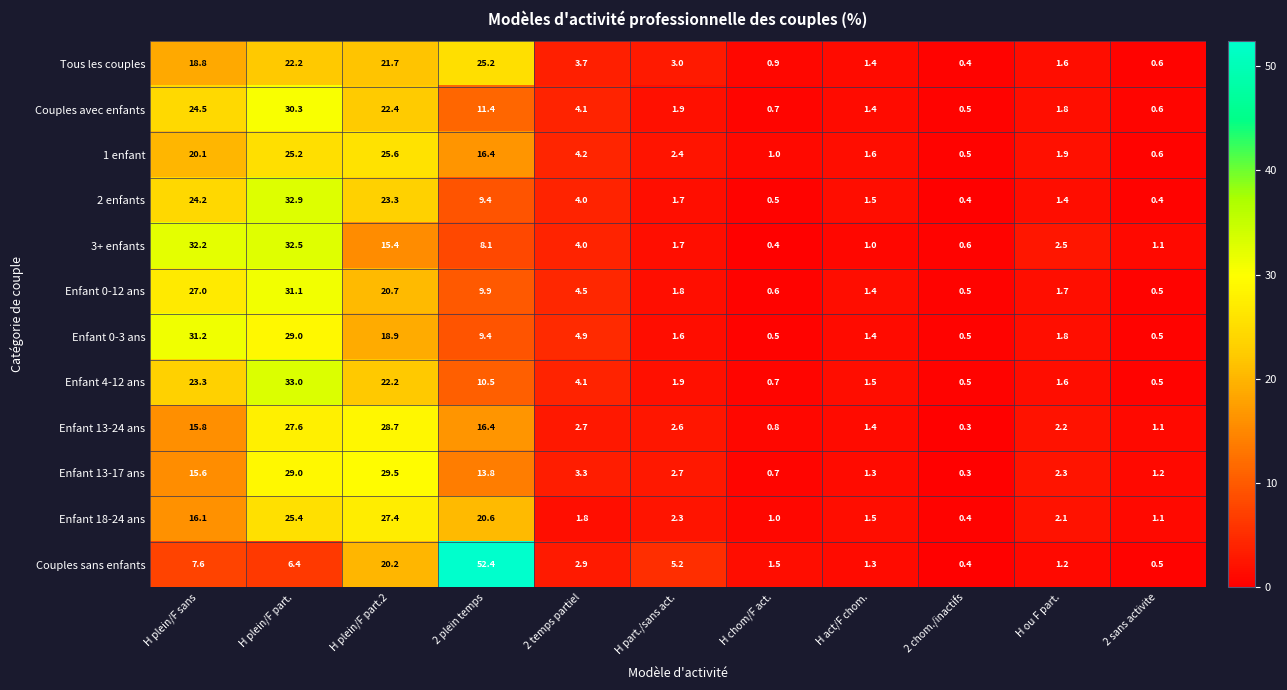

The 3+ enfants series shows 2.5 at H ou F part.. True or false?

True